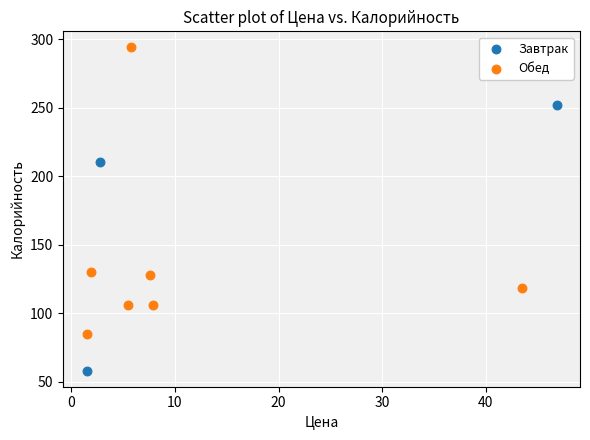

Which series contains the lowest Y value?

Завтрак